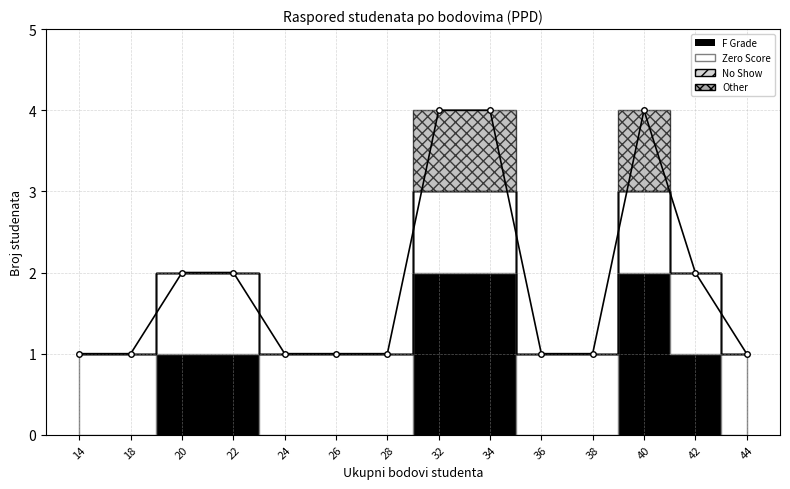

List the labels in order of value, largest first.

32, 34, 40, 20, 22, 42, 14, 18, 24, 26, 28, 36, 38, 44